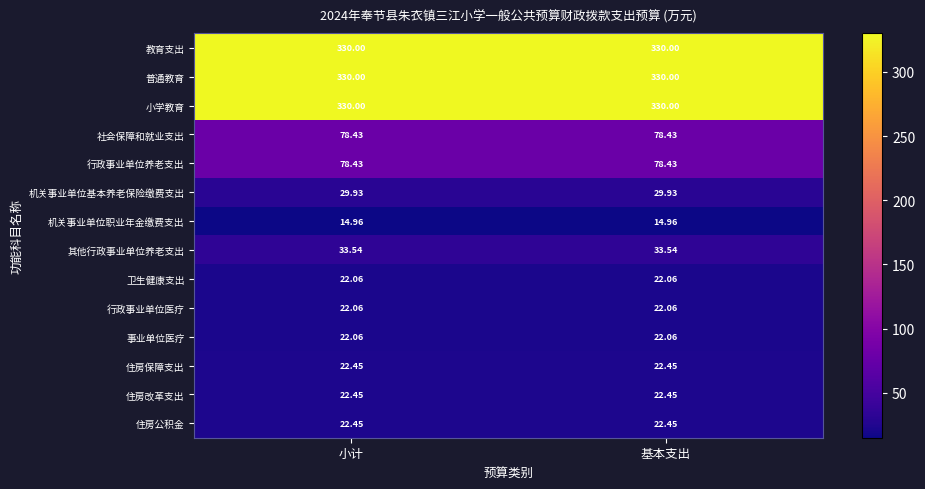

Is the value of 住房保障支出 at 小计 greater than the value of 卫生健康支出 at 基本支出?

Yes